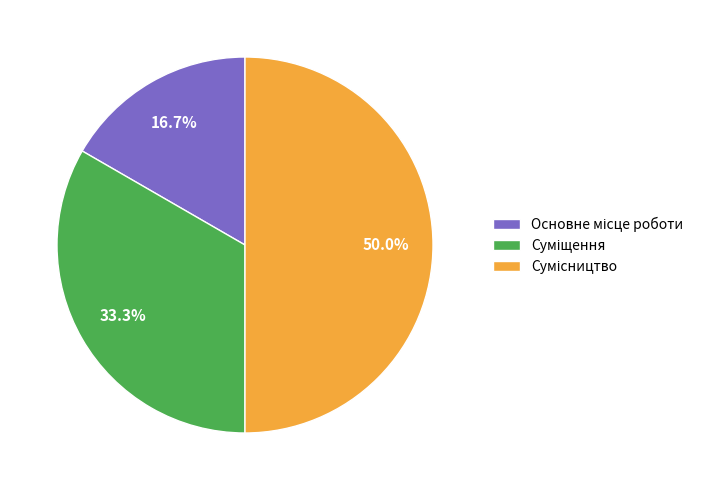

Combined, do Сумісництво and Основне місце роботи account for over 50%?

Yes